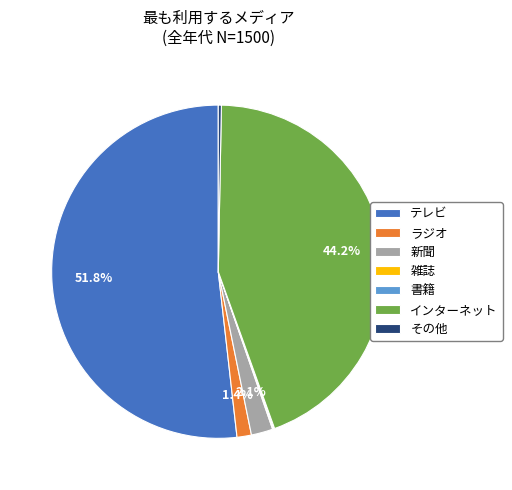

Does ラジオ represent more than half of the total?

No